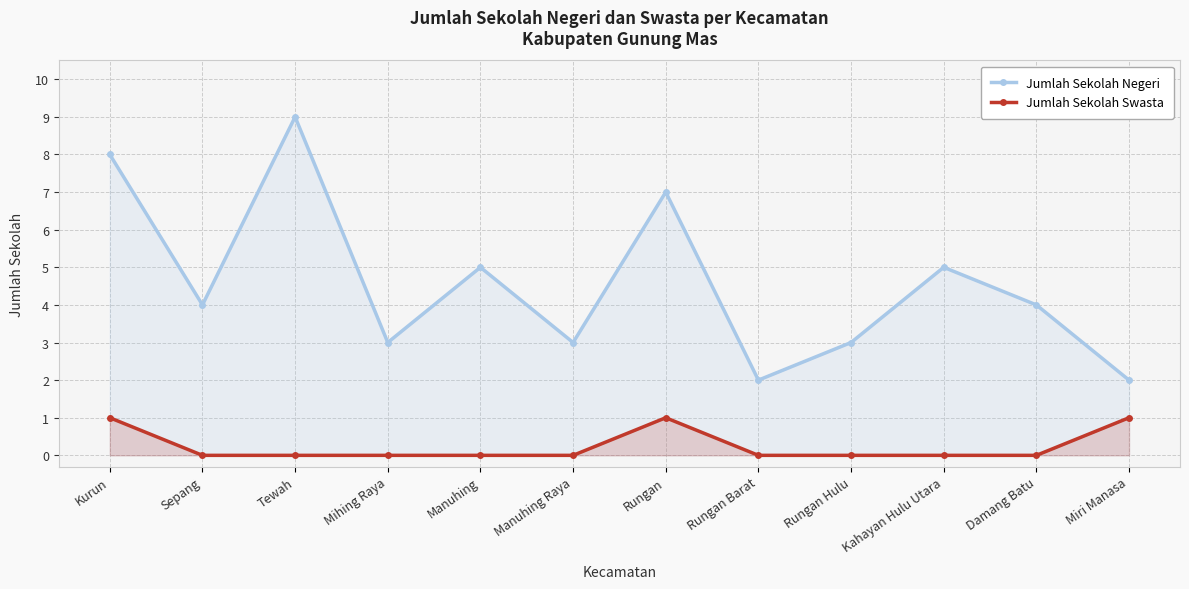

True or false: Jumlah Sekolah Negeri and Jumlah Sekolah Swasta cross at least once.

False